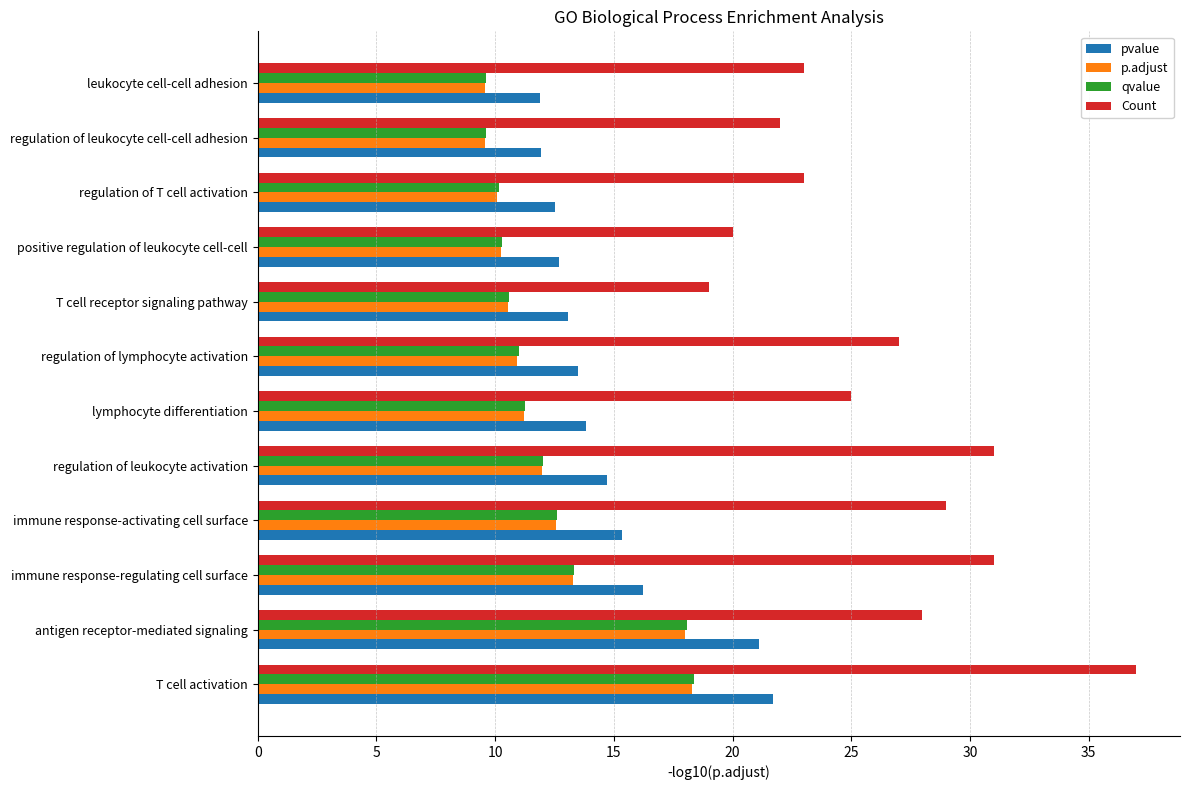

Which series has the largest total across all categories?

Count